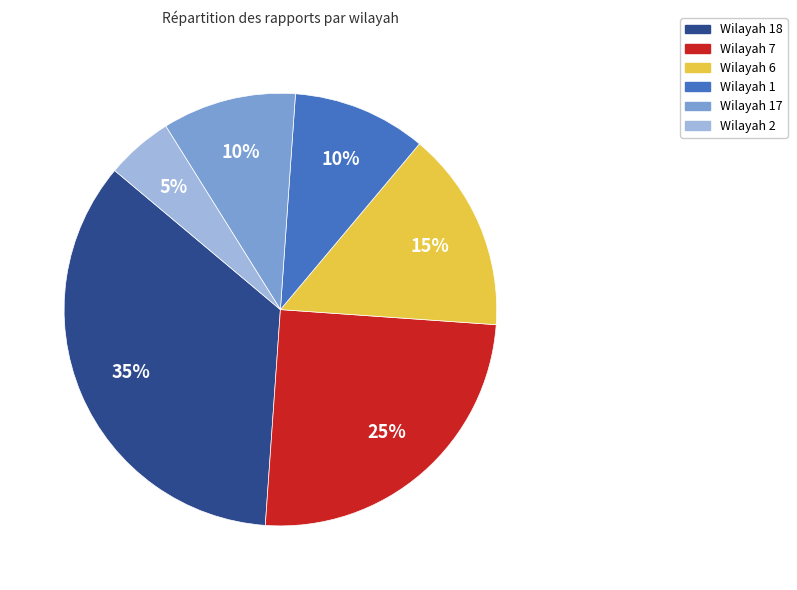

To the nearest percent, what is the average slice percentage?

17%